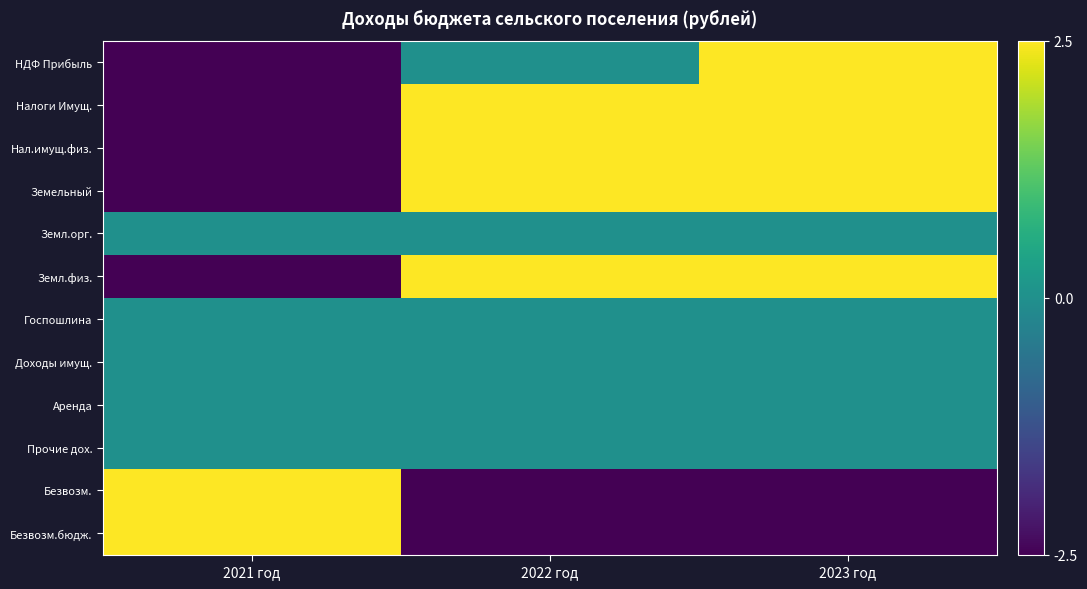

List the series in order of their peak value, lowest first.

Земл.орг., Госпошлина, Доходы имущ., Аренда, Прочие дох., Нал.имущ.физ., Земл.физ., Налоги Имущ., Земельный, НДФ Прибыль, Безвозм., Безвозм.бюдж.